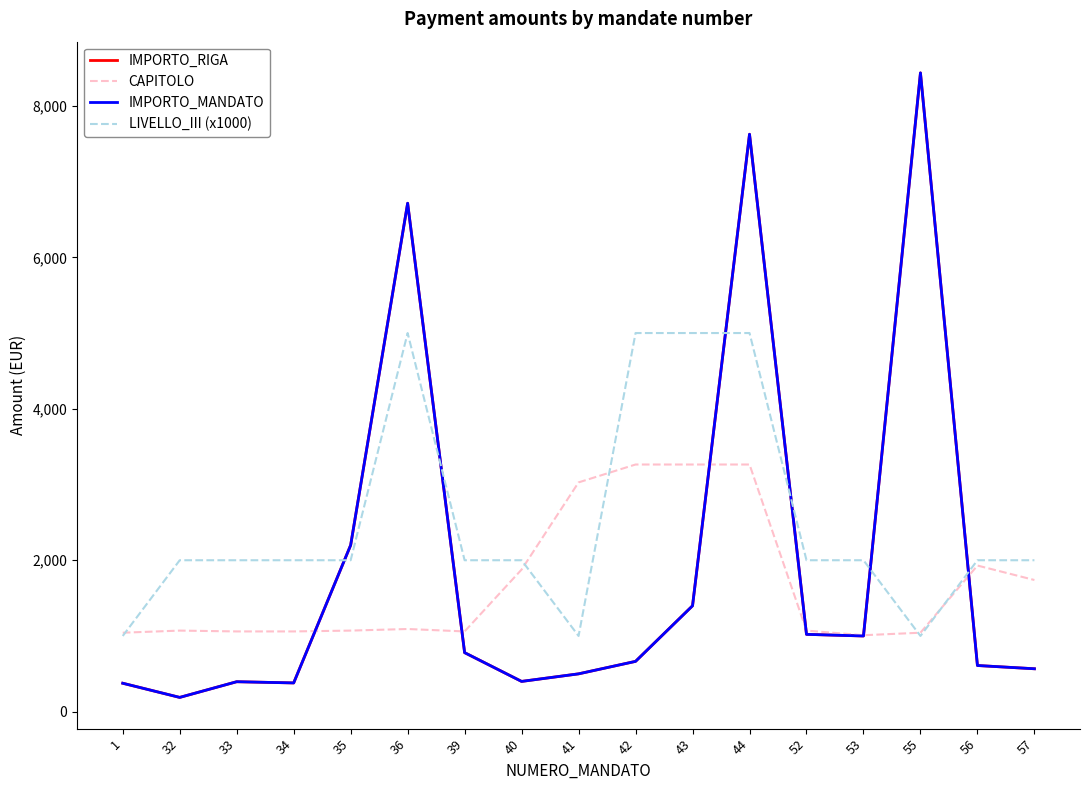

Does the chart display data point markers on the line(s)?

No